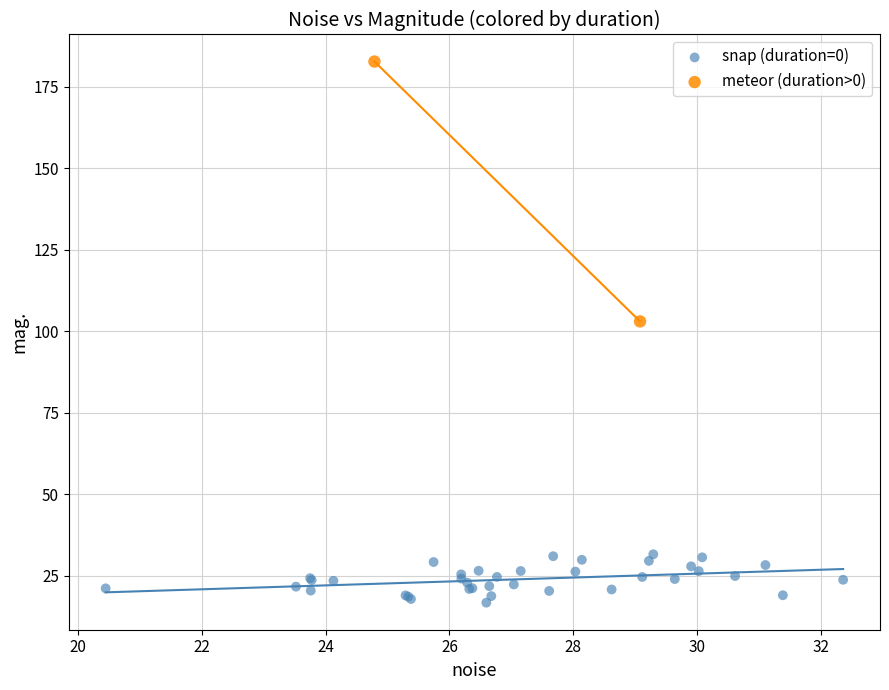

What are all the series names shown in the legend?

snap (duration=0), meteor (duration>0)